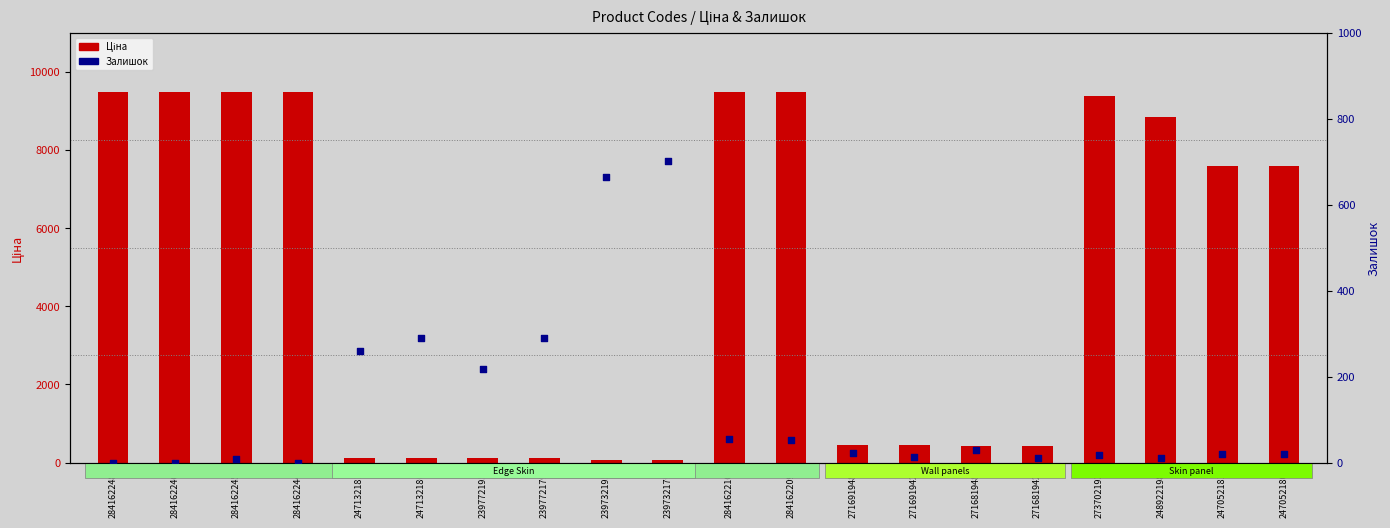

What are all the series names shown in the legend?

Ціна, Залишок